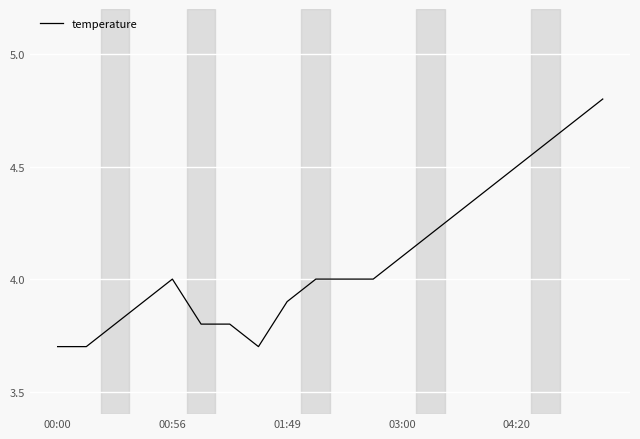

What is the smallest value displayed?

3.7